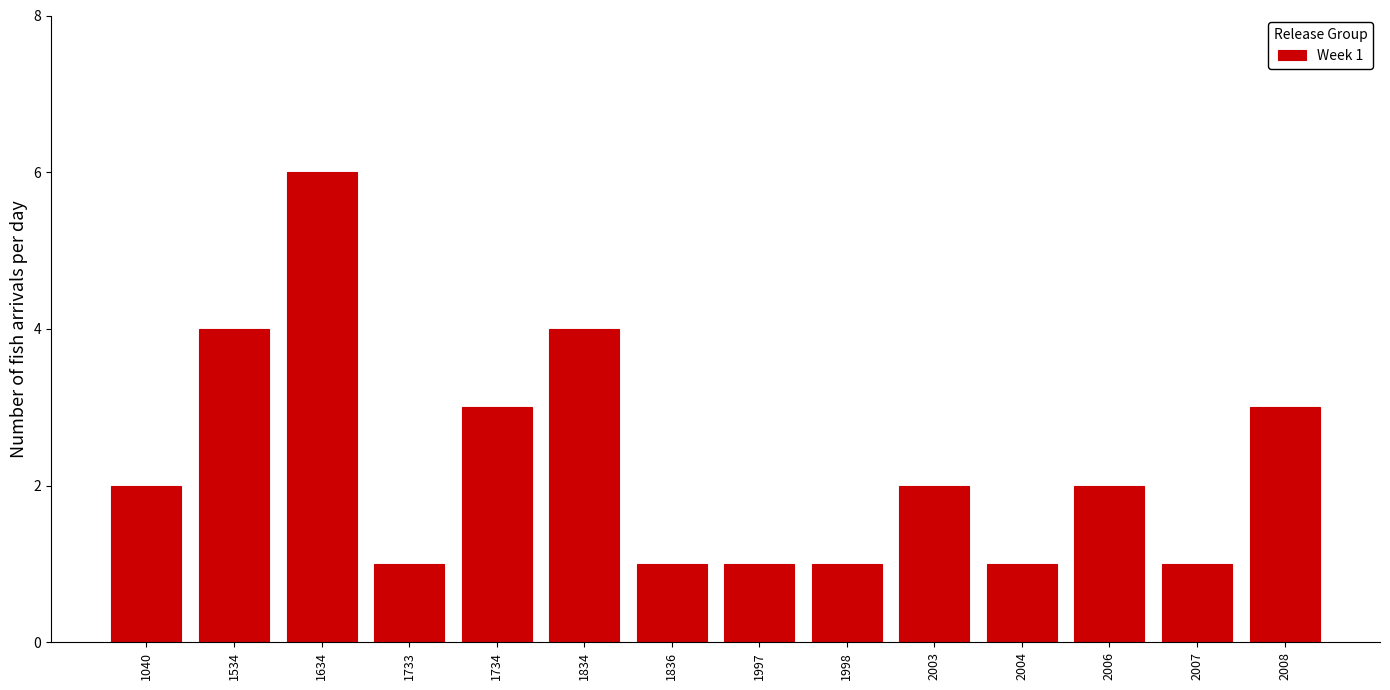

Reading left to right, extract all data points from this chart.

1040=2	1534=4	1634=6	1733=1	1734=3	1834=4	1836=1	1997=1	1998=1	2003=2	2004=1	2006=2	2007=1	2008=3